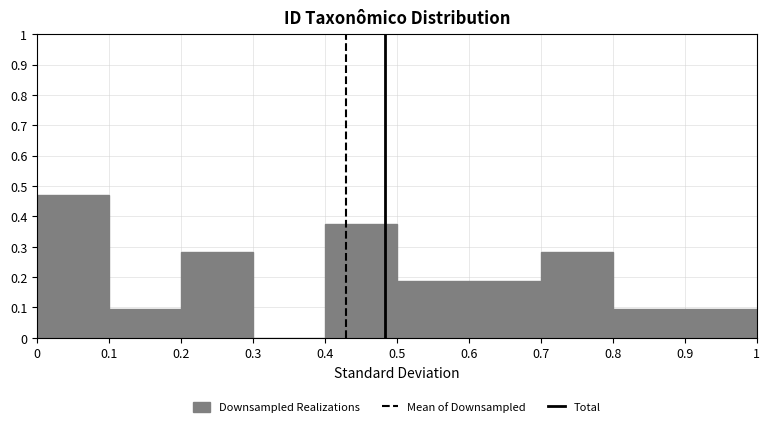

Over which range of the x-axis is the bar tallest?

0 to 0.1